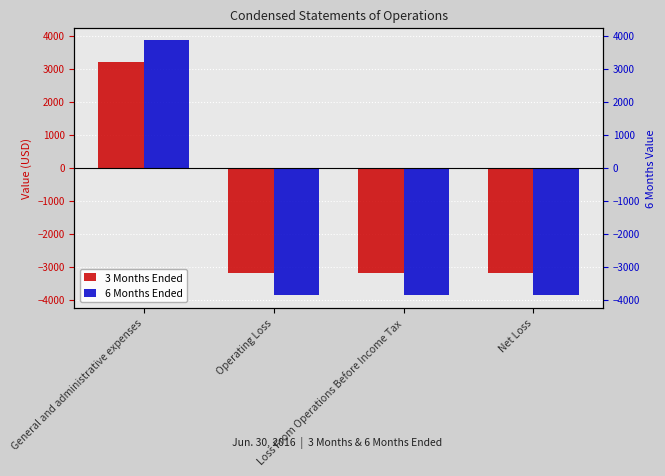

Is it true that 6 Months Ended equals 3857 at General and administrative expenses?

True